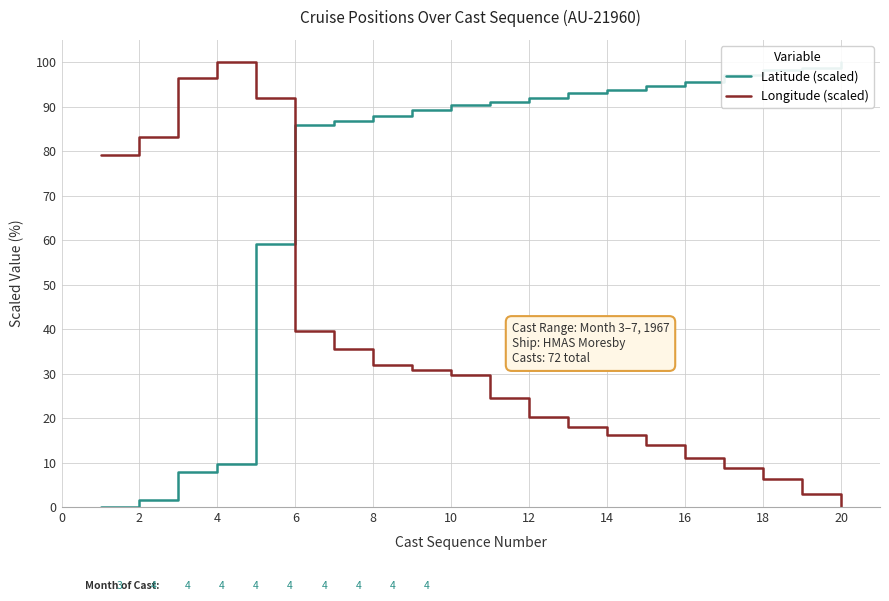

Reading left to right, extract all data points from this chart.

Latitude (scaled): 0.0	1.6	8.0	9.7	59.1	85.9	86.8	87.8	89.3	90.3	91.1	92.0	93.0	93.7	94.7	95.6	97.1	98.2	98.6	100.0
Longitude (scaled): 79.1	83.1	96.5	100.0	91.8	39.5	35.5	32.0	30.8	29.6	24.4	20.3	18.0	16.3	14.0	11.1	8.7	6.4	2.9	0.0